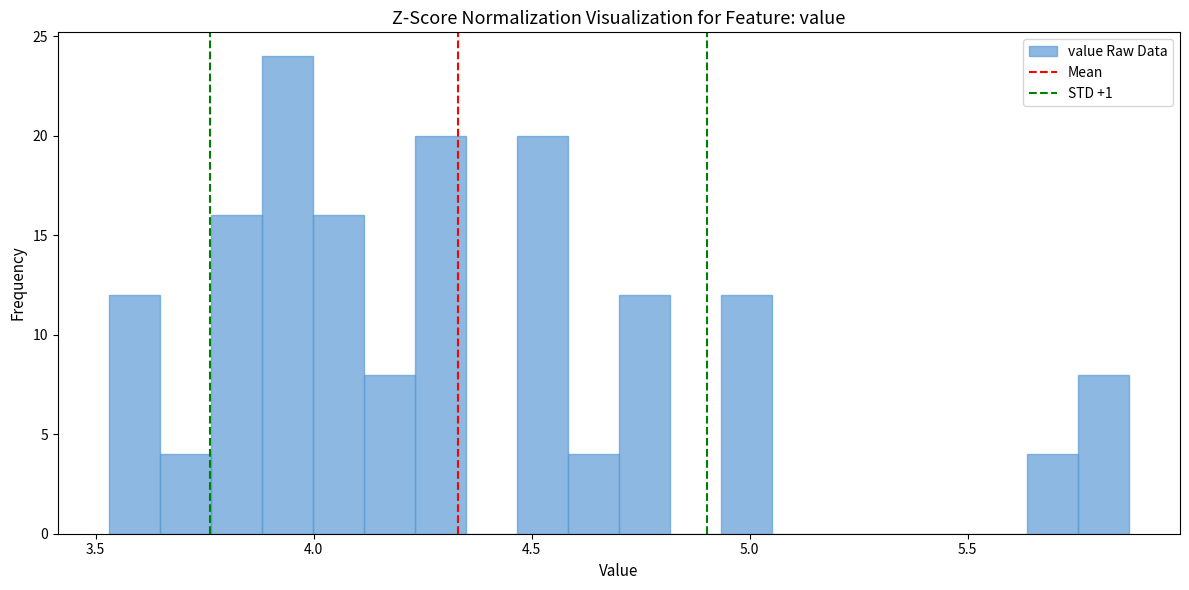

Read against the x-axis, roughly where is the centre of the tallest bar?

3.95